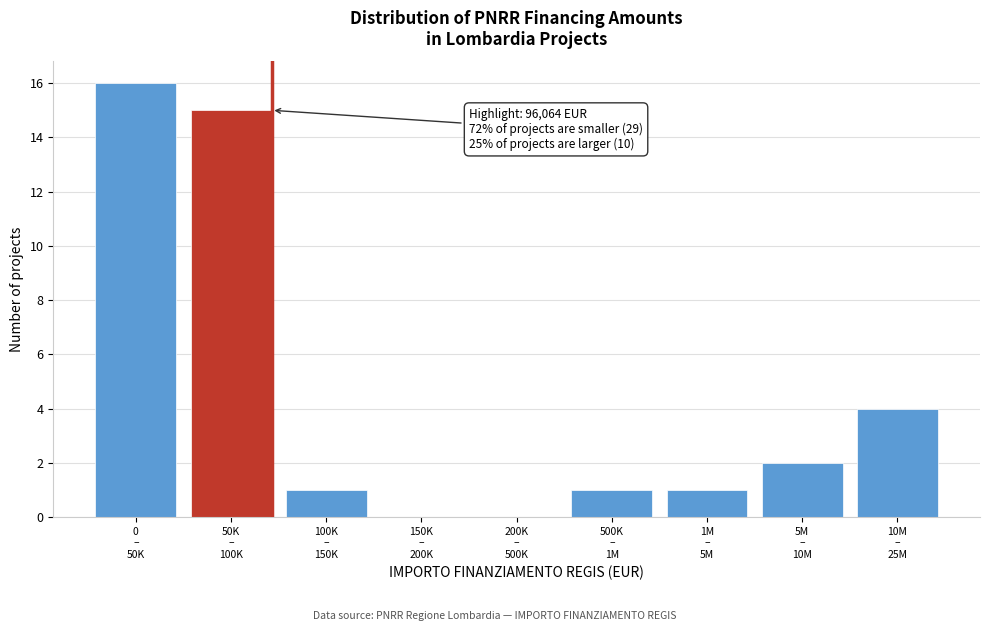

What is the sum of all values?

40